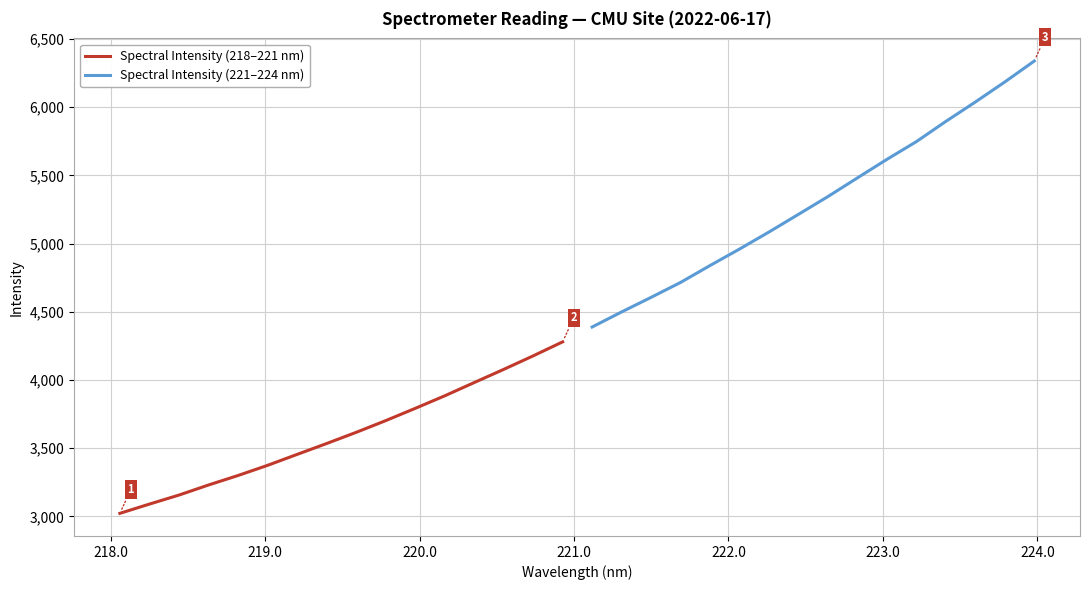

True or false: Spectral Intensity (221–224 nm) has a value of 8168.0 at 13.

False